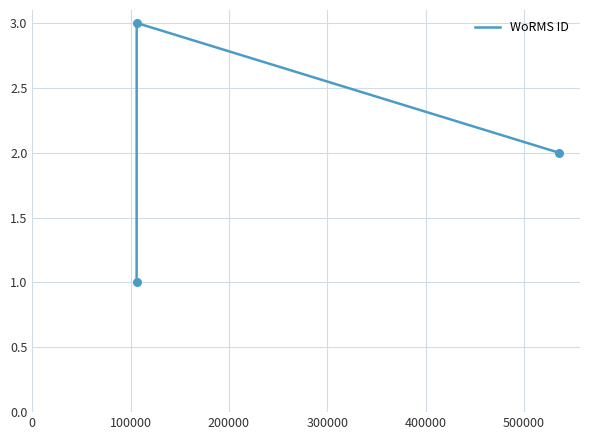

What is the maximum value shown in the chart?

3